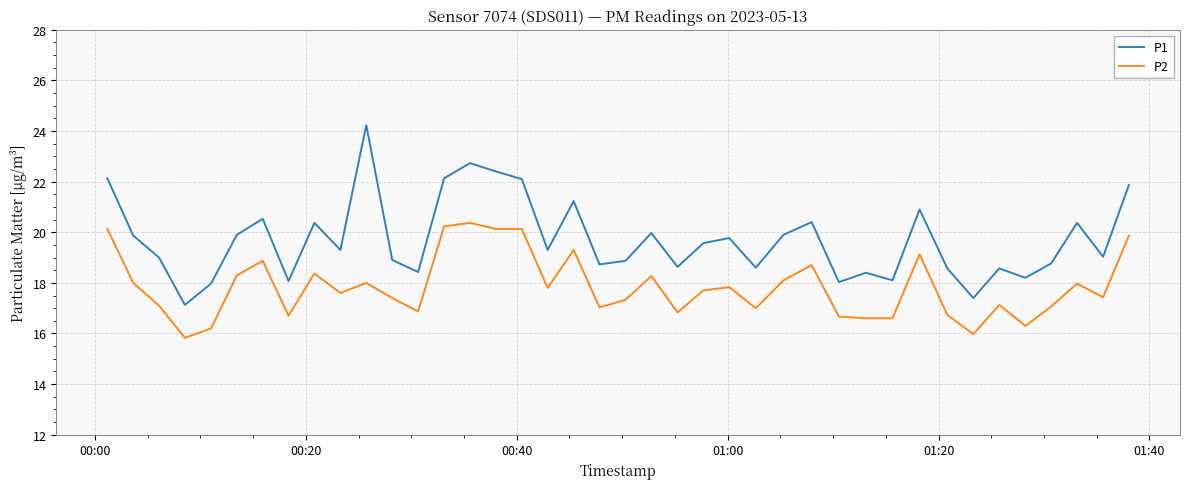

What is the maximum value for P1?

24.2